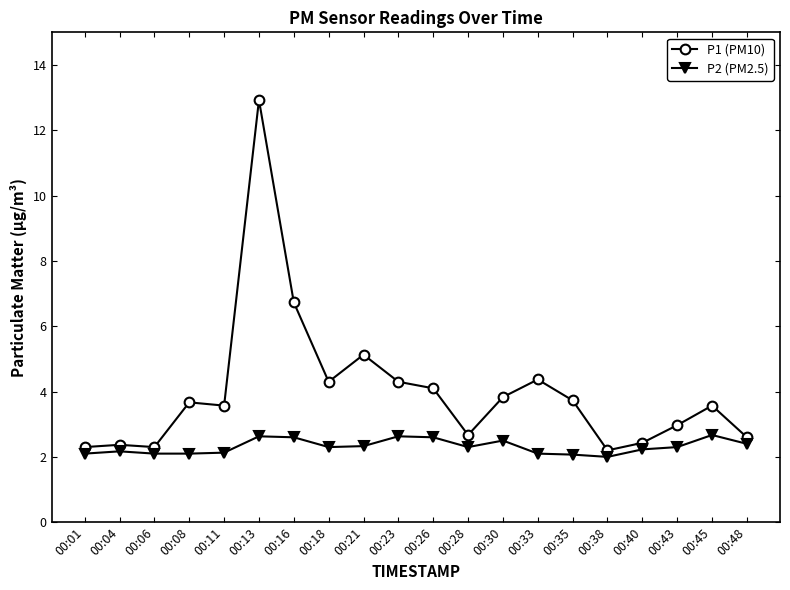

What is the value of the P1 (PM10) point at the 7th from the left?

6.7